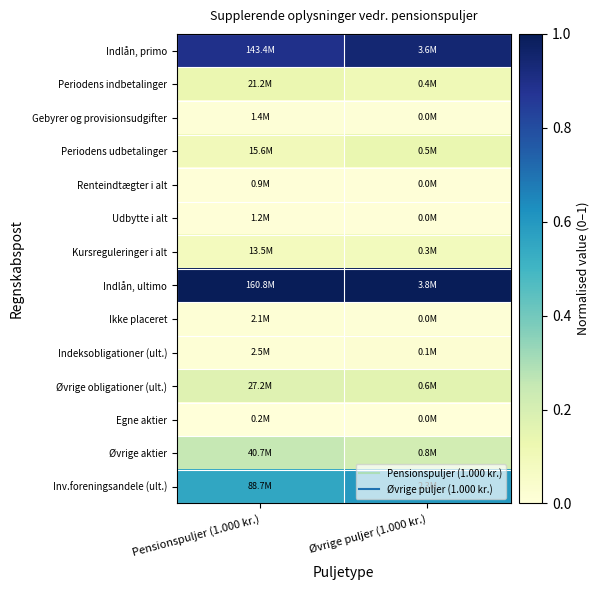

Reading left to right, extract all data points from this chart.

Indlån, primo: Pensionspuljer (1.000 kr.)=0.9	Øvrige puljer (1.000 kr.)=0.9
Periodens indbetalinger: Pensionspuljer (1.000 kr.)=0.1	Øvrige puljer (1.000 kr.)=0.1
Gebyrer og provisionsudgifter: Pensionspuljer (1.000 kr.)=0.0	Øvrige puljer (1.000 kr.)=0.0
Periodens udbetalinger: Pensionspuljer (1.000 kr.)=0.1	Øvrige puljer (1.000 kr.)=0.1
Renteindtægter i alt: Pensionspuljer (1.000 kr.)=0.0	Øvrige puljer (1.000 kr.)=0.0
Udbytte i alt: Pensionspuljer (1.000 kr.)=0.0	Øvrige puljer (1.000 kr.)=0.0
Kursreguleringer i alt: Pensionspuljer (1.000 kr.)=0.1	Øvrige puljer (1.000 kr.)=0.1
Indlån, ultimo: Pensionspuljer (1.000 kr.)=1.0	Øvrige puljer (1.000 kr.)=1.0
Ikke placeret: Pensionspuljer (1.000 kr.)=0.0	Øvrige puljer (1.000 kr.)=0.0
Indeksobligationer (ult.): Pensionspuljer (1.000 kr.)=0.0	Øvrige puljer (1.000 kr.)=0.0
Øvrige obligationer (ult.): Pensionspuljer (1.000 kr.)=0.2	Øvrige puljer (1.000 kr.)=0.2
Egne aktier: Pensionspuljer (1.000 kr.)=0.0	Øvrige puljer (1.000 kr.)=0.0
Øvrige aktier: Pensionspuljer (1.000 kr.)=0.3	Øvrige puljer (1.000 kr.)=0.2
Inv.foreningsandele (ult.): Pensionspuljer (1.000 kr.)=0.6	Øvrige puljer (1.000 kr.)=0.6